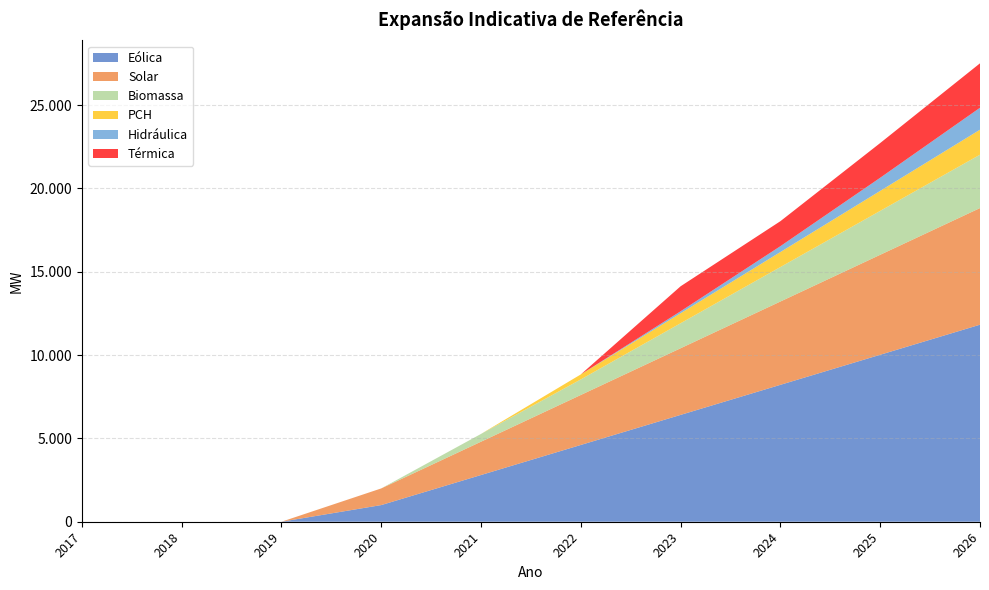

Reading left to right, list all the values displayed in this chart.

Eólica: 2017=0.0	2018=0.0	2019=0.0	2020=1000.0	2021=2804.2	2022=4608.3	2023=6412.5	2024=8216.7	2025=10020.8	2026=11825.0
Solar: 2017=0.0	2018=0.0	2019=0.0	2020=1000.0	2021=2000.0	2022=3000.0	2023=4000.0	2024=5000.0	2025=6000.0	2026=7000.0
Biomassa: 2017=0.0	2018=0.0	2019=0.0	2020=0.0	2021=467.3	2022=934.6	2023=1501.9	2024=2070.2	2025=2636.5	2026=3203.8
PCH: 2017=0.0	2018=0.0	2019=0.0	2020=0.0	2021=0.0	2022=300.0	2023=600.0	2024=900.0	2025=1200.0	2026=1500.0
Hidráulica: 2017=0.0	2018=0.0	2019=0.0	2020=0.0	2021=0.0	2022=0.0	2023=118.0	2024=351.3	2025=787.3	2026=1316.7
Térmica: 2017=0.0	2018=0.0	2019=0.0	2020=0.0	2021=0.0	2022=0.0	2023=1500.0	2024=1500.0	2025=2084.0	2026=2667.0